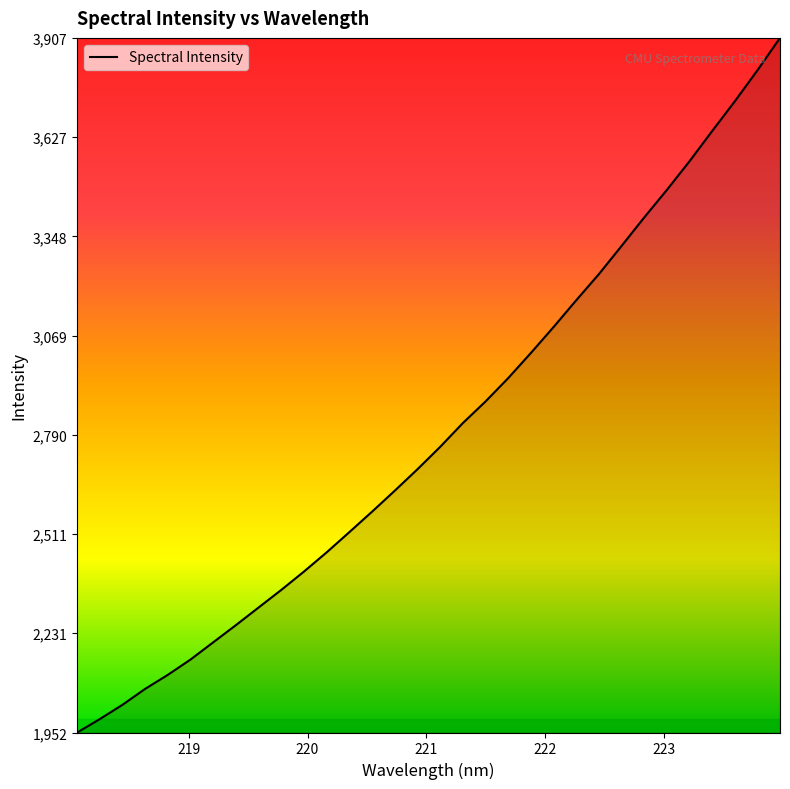

What is the difference between the maximum and minimum values?

1954.6